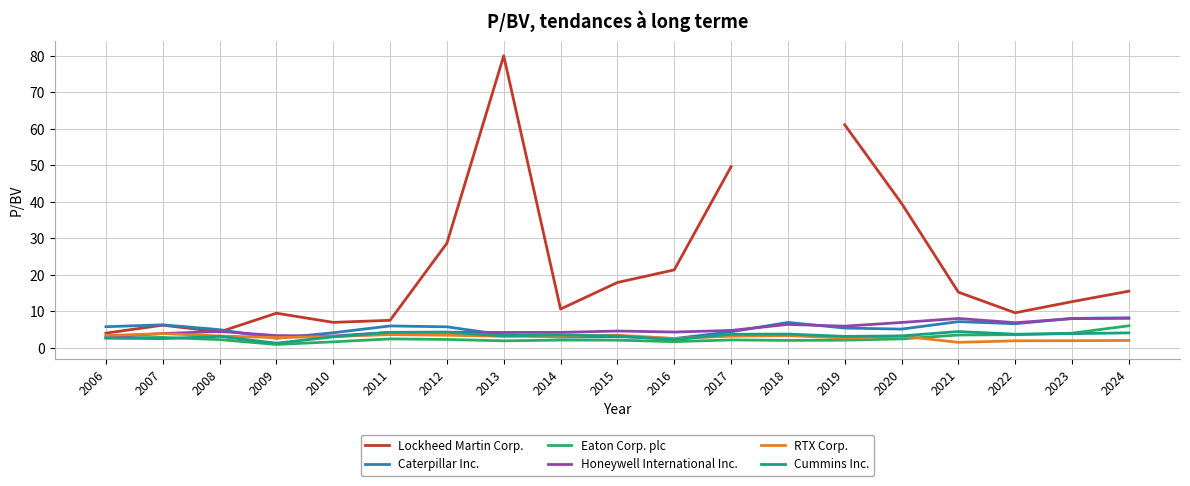

How many lines are shown in the chart?

6